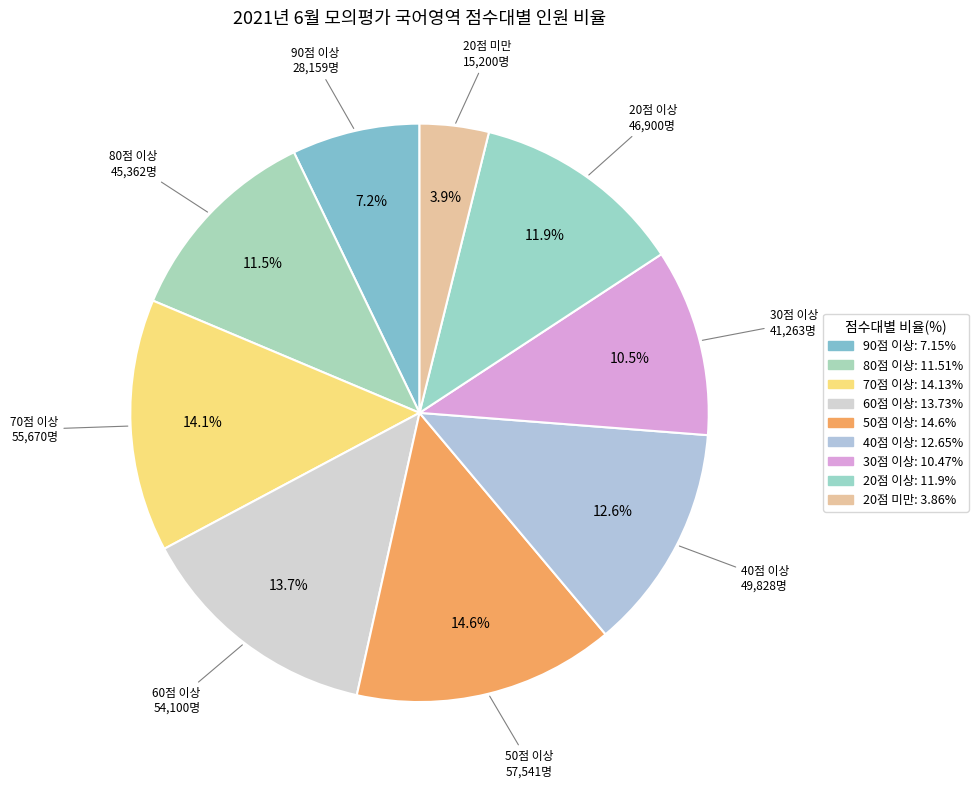

Combined, do 70점 이상 and 60점 이상 account for over 50%?

No